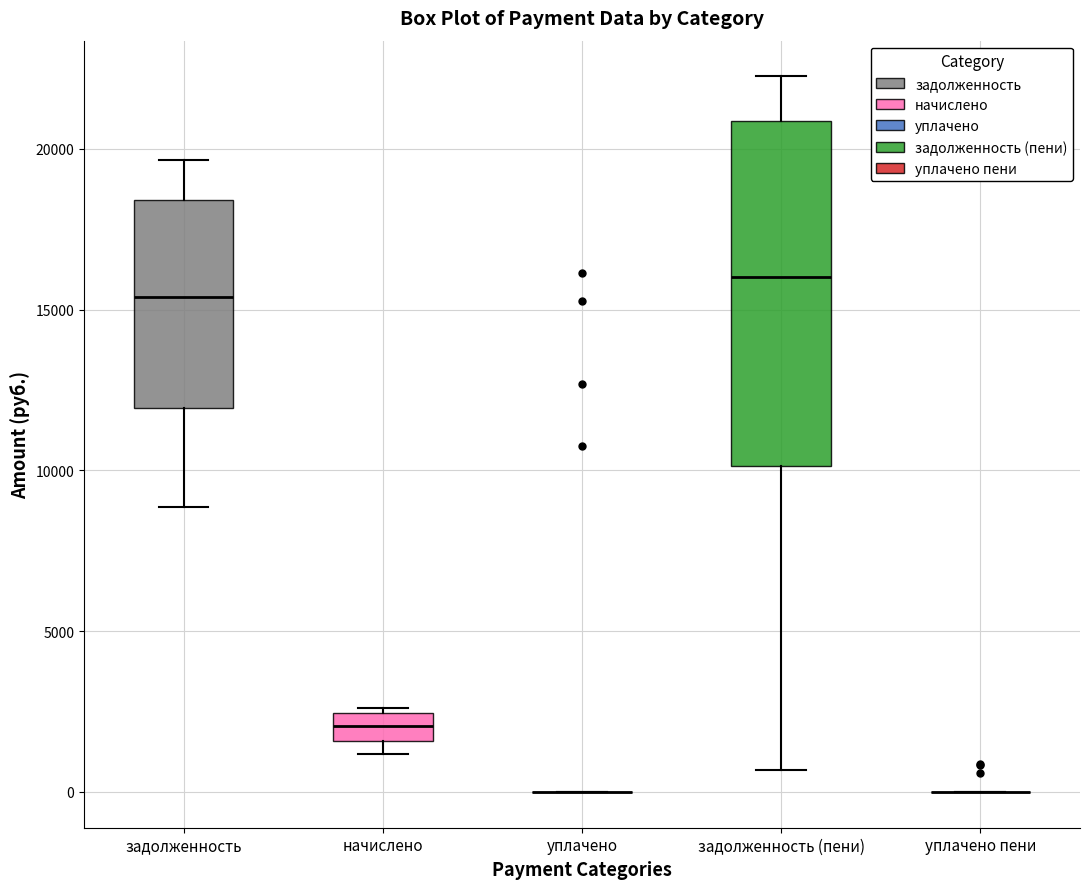

Reading left to right, transcribe this box plot: for each box, give where its median line is, the range the box spans, and where its two whiskers end, as read against the y-axis. The values are not printed on the chart, so give them approximately, as read against the axis.

задолженность: median 15500, box 12000 to 18500, whiskers 9000 to 19500
начислено: median 2000, box 1500 to 2500, whiskers 1000 to 2500 (just above the box's upper edge)
уплачено: box collapsed to a line at 0, whiskers 0 to 0
задолженность (пени): median 16000, box 10000 to 21000, whiskers 500 to 22000
уплачено пени: box collapsed to a line at 0, whiskers 0 to 0